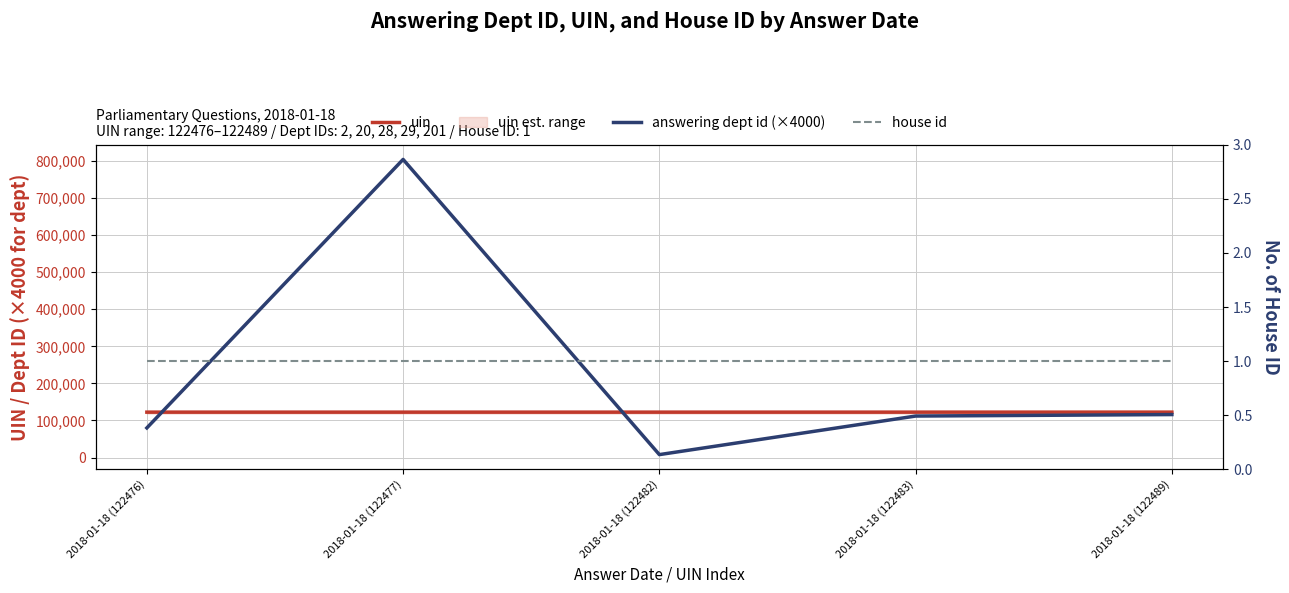

What is the sum of the house id values at 2018-01-18 (122477) and 2018-01-18 (122483)?

2